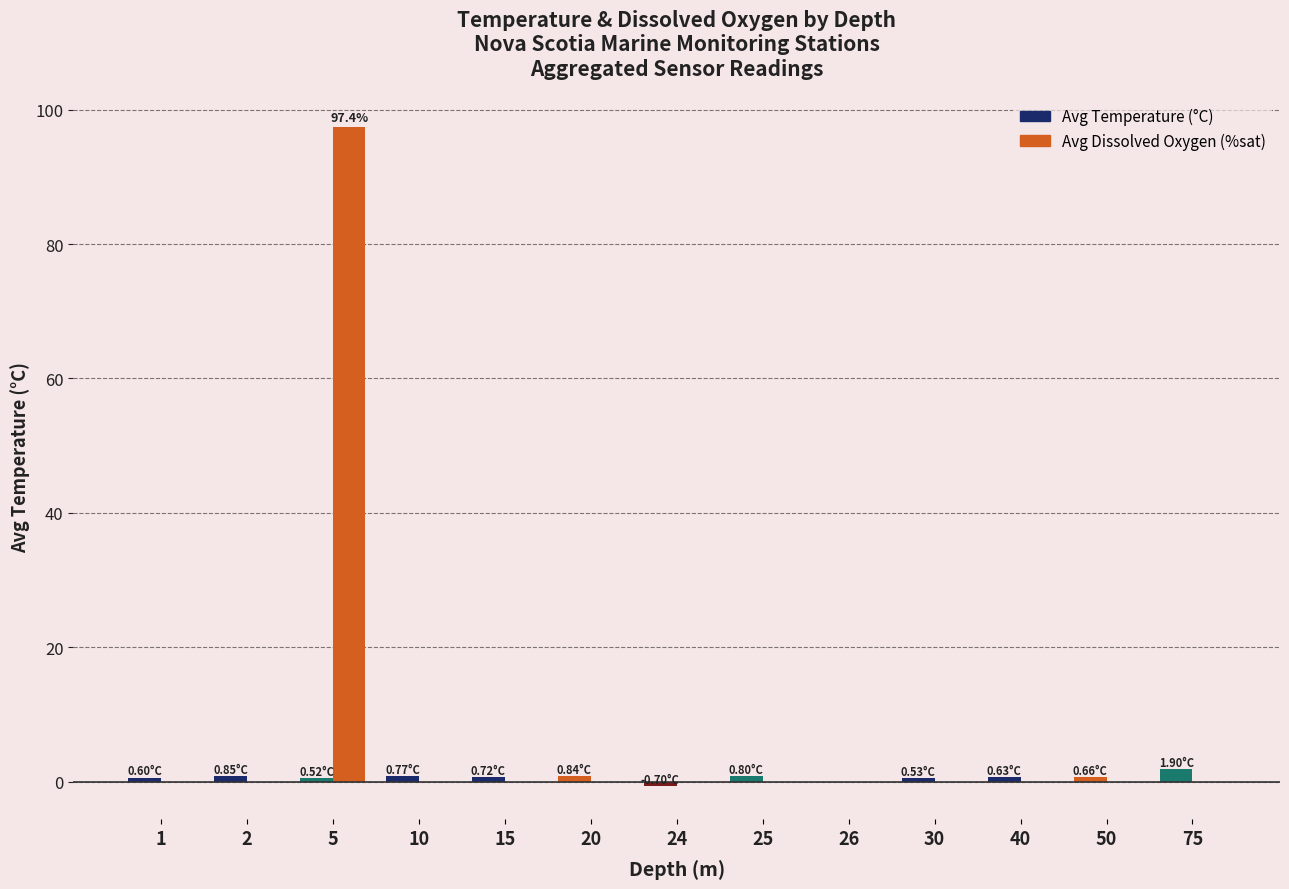

How many groups of bars are there?

13